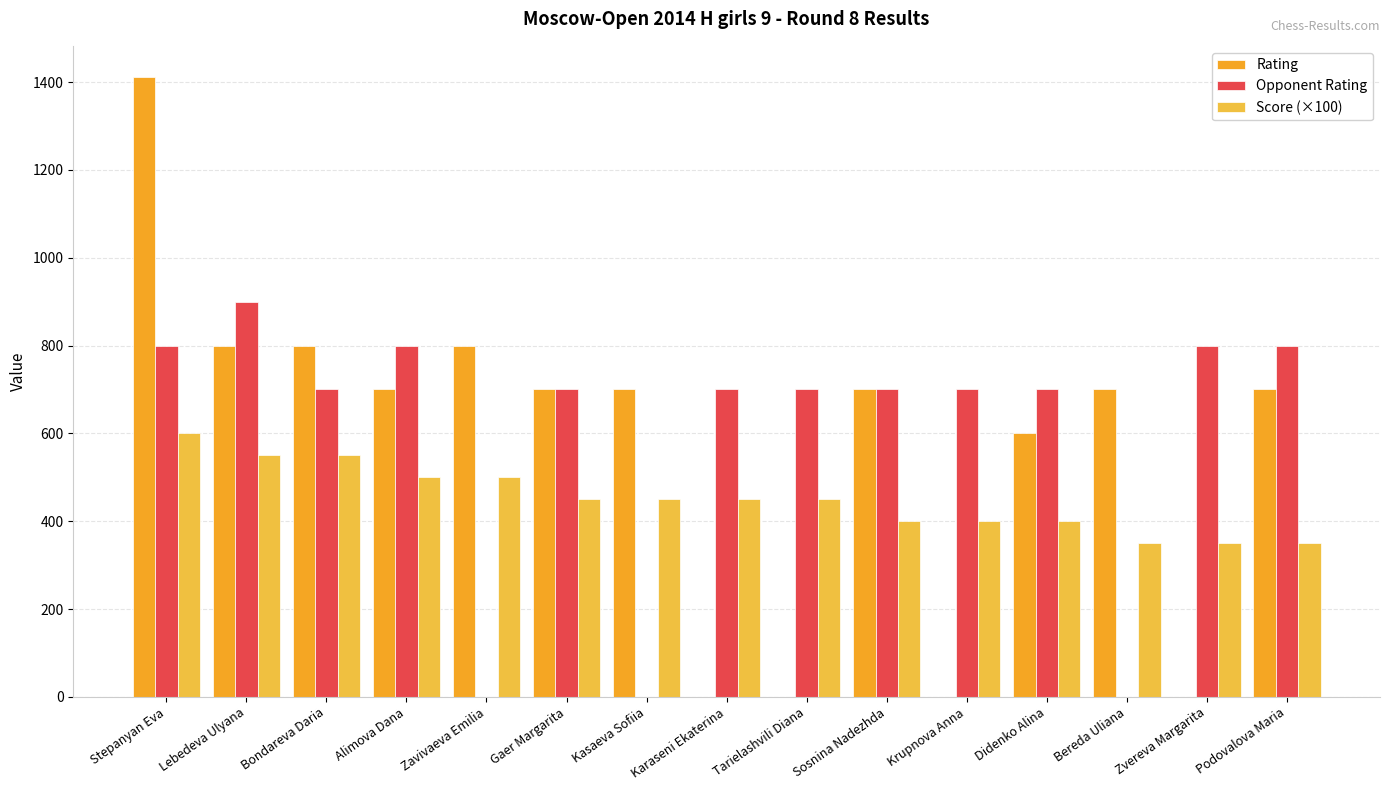

Which category has the highest value across all series?

Stepanyan Eva